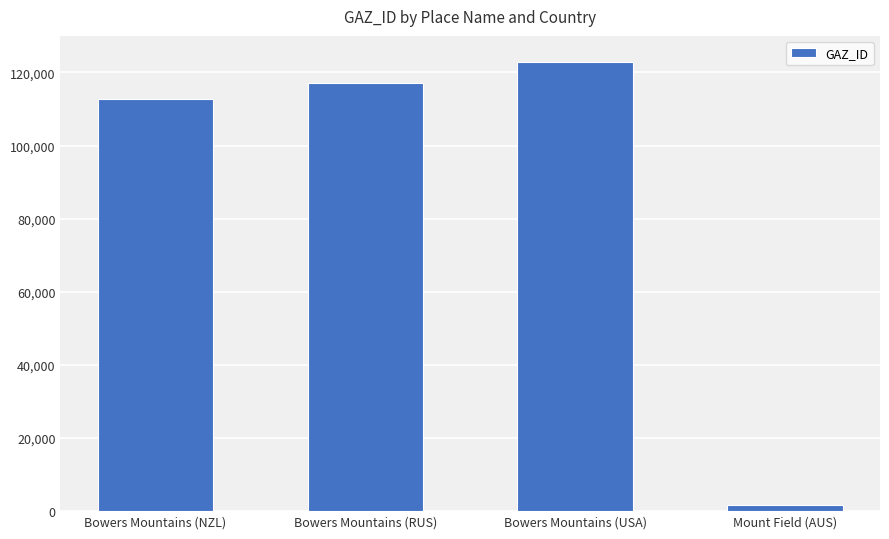

The chart shows a value of 170011 at Bowers Mountains (USA). True or false?

False